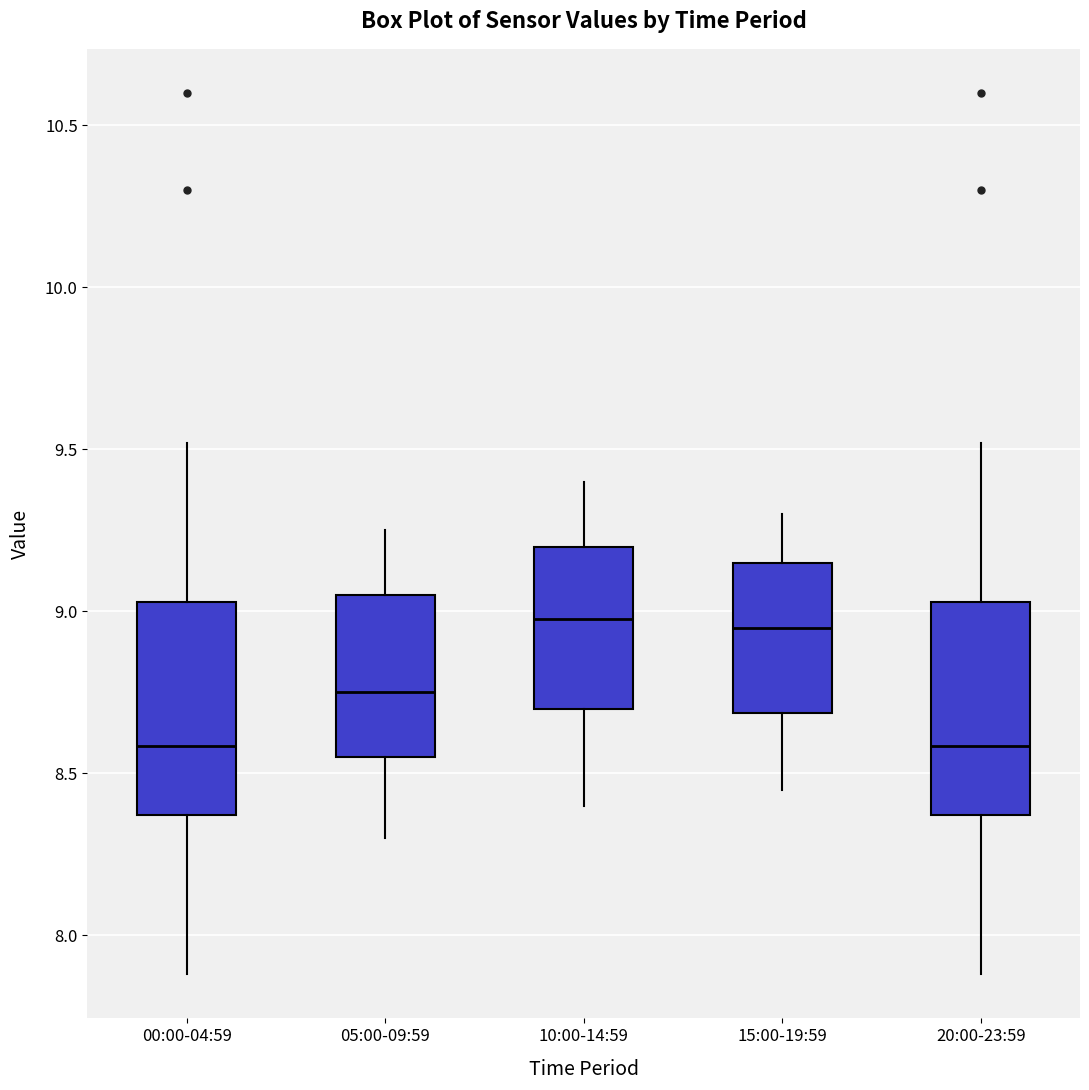

Reading left to right, transcribe this box plot: for each box, give where its median line is, the range the box spans, and where its two whiskers end, as read against the y-axis. The values are not printed on the chart, so give them approximately, as read against the axis.

00:00-04:59: median 8.60, box 8.35 to 9.05, whiskers 7.90 to 9.50
05:00-09:59: median 8.75, box 8.55 to 9.05, whiskers 8.30 to 9.25
10:00-14:59: median 9.00, box 8.70 to 9.20, whiskers 8.40 to 9.40
15:00-19:59: median 8.95, box 8.70 to 9.15, whiskers 8.45 to 9.30
20:00-23:59: median 8.60, box 8.35 to 9.05, whiskers 7.90 to 9.50